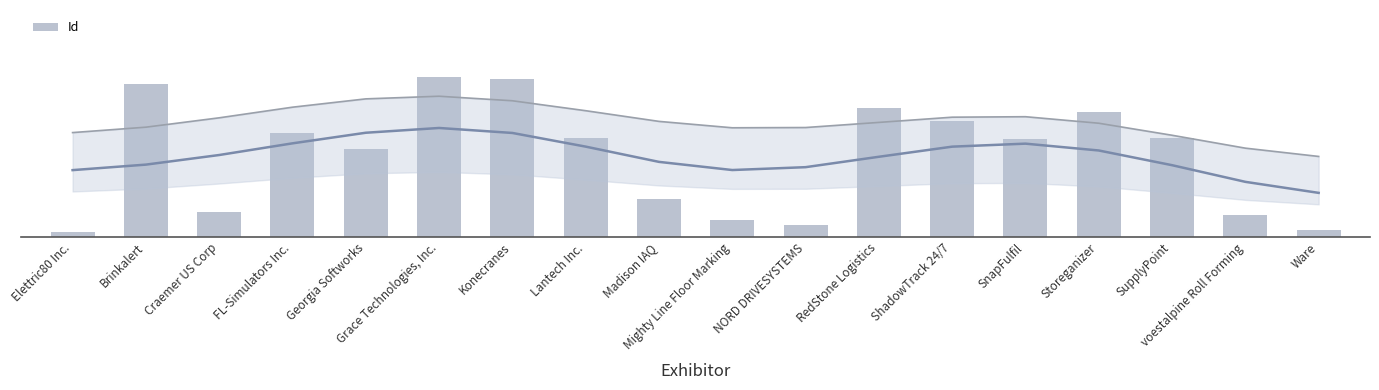

What position from the right is Ware?

1